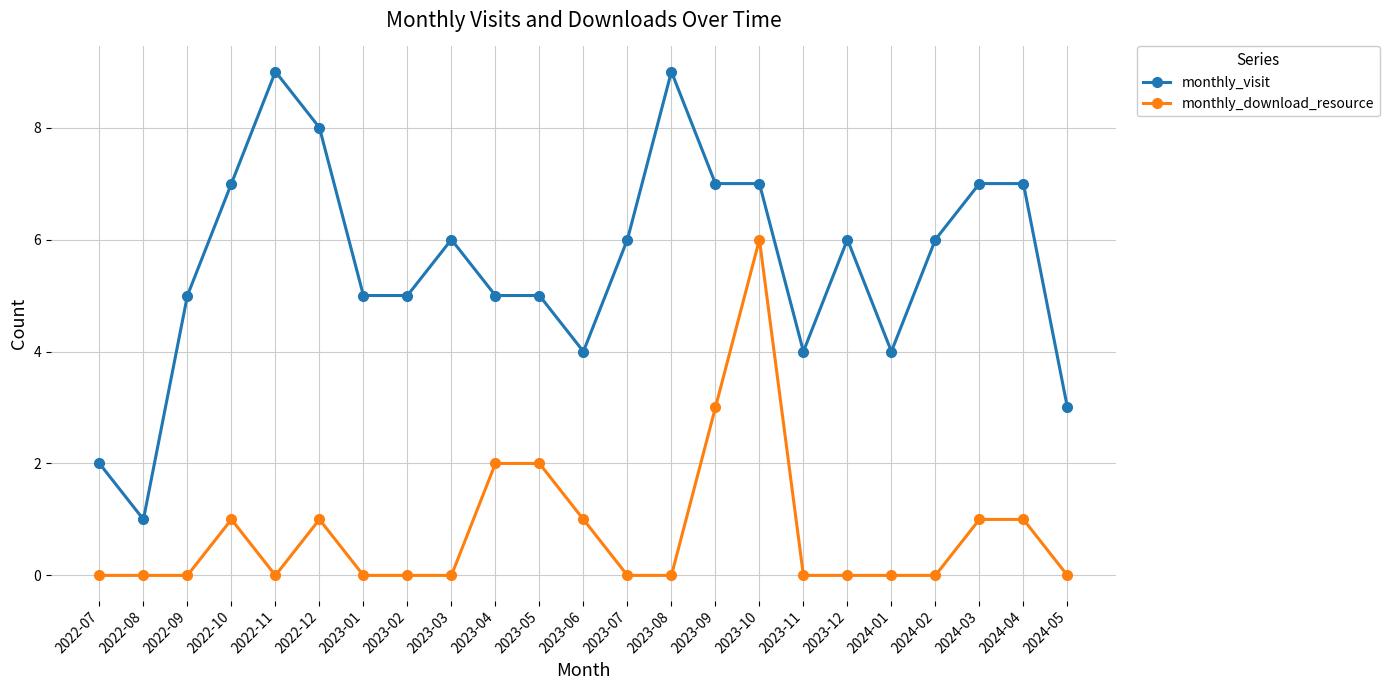

List the series in order of their peak value, highest first.

monthly_visit, monthly_download_resource